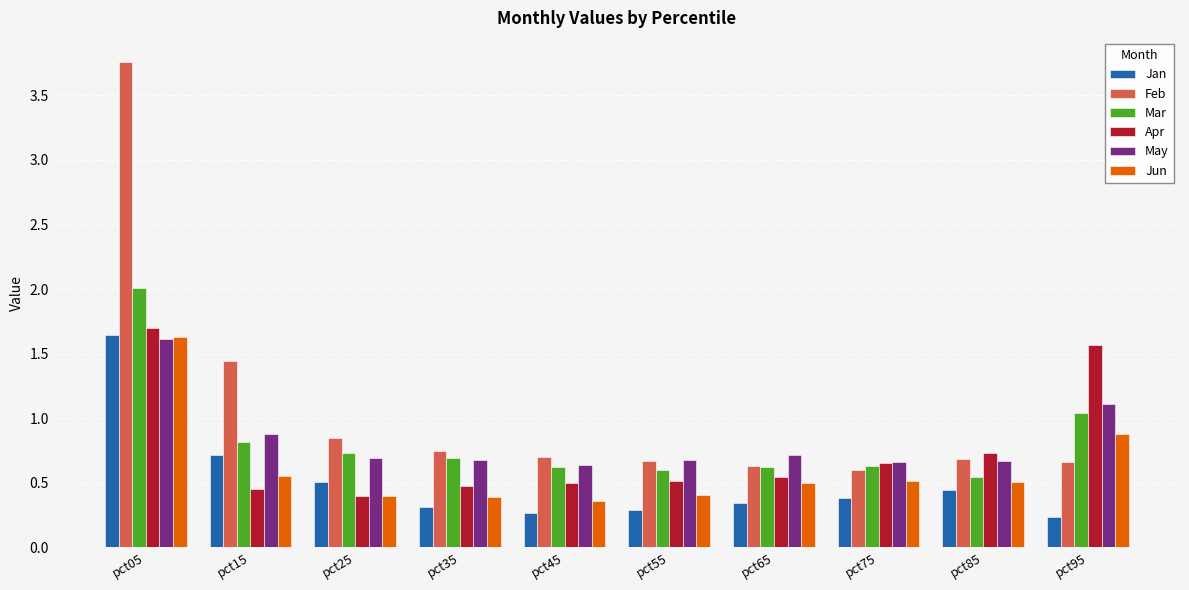

What is the sum of all May values?

8.3